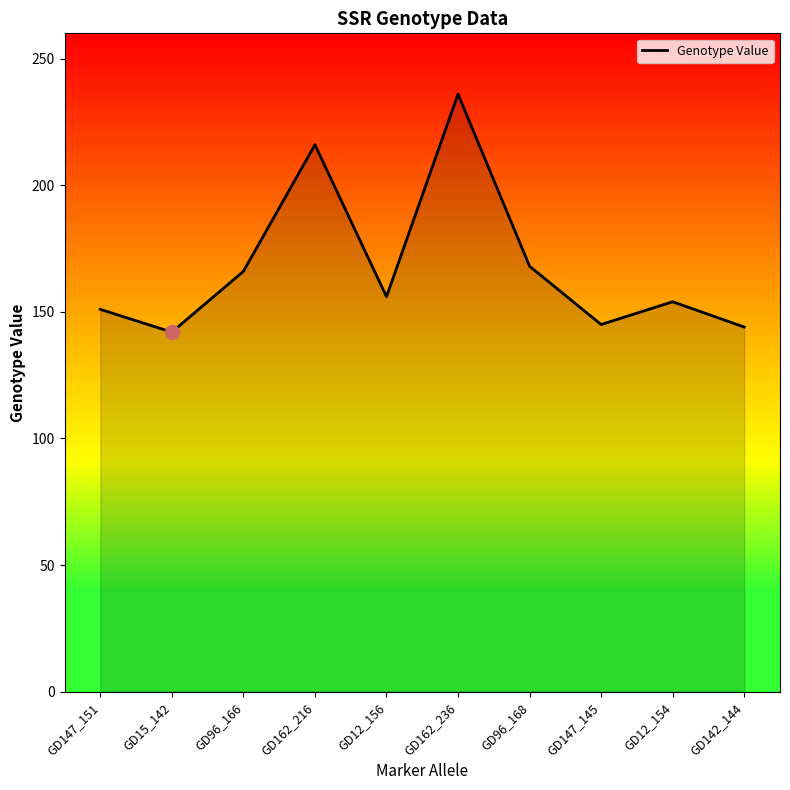

What value does the data have at GD147_145?

145